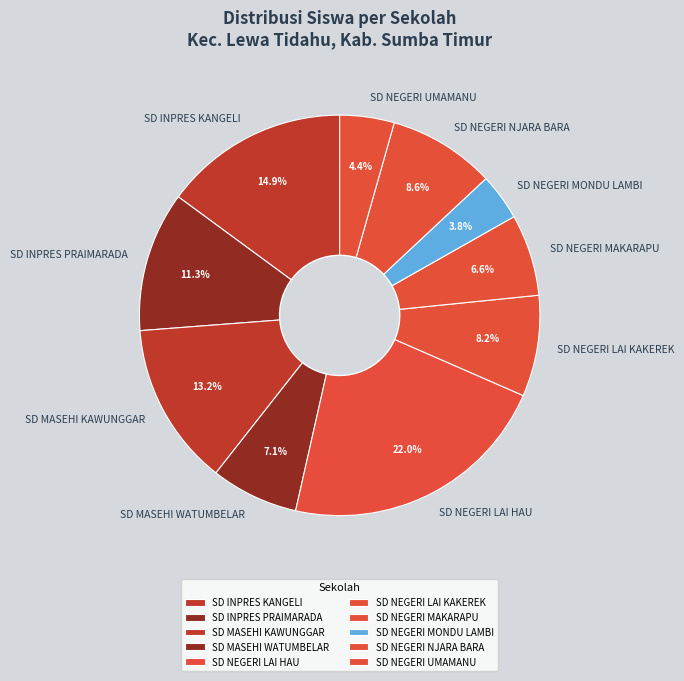

What percentage do SD NEGERI NJARA BARA and SD NEGERI MONDU LAMBI together represent?

12.4%